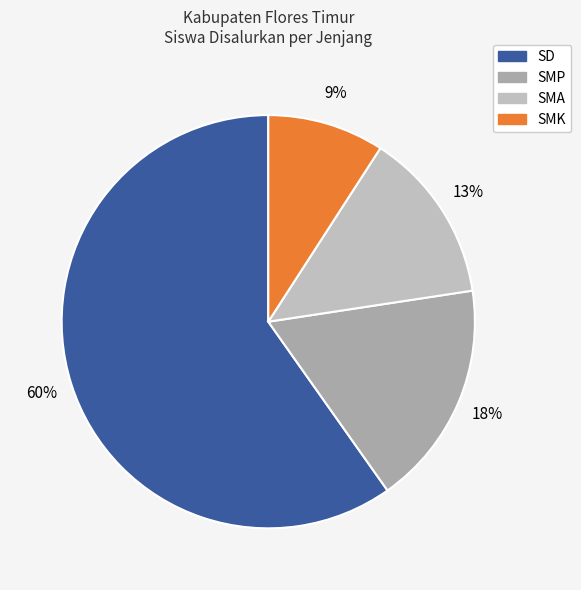

To the nearest percent, what is the difference between the SD and SMK slice percentages?

51%